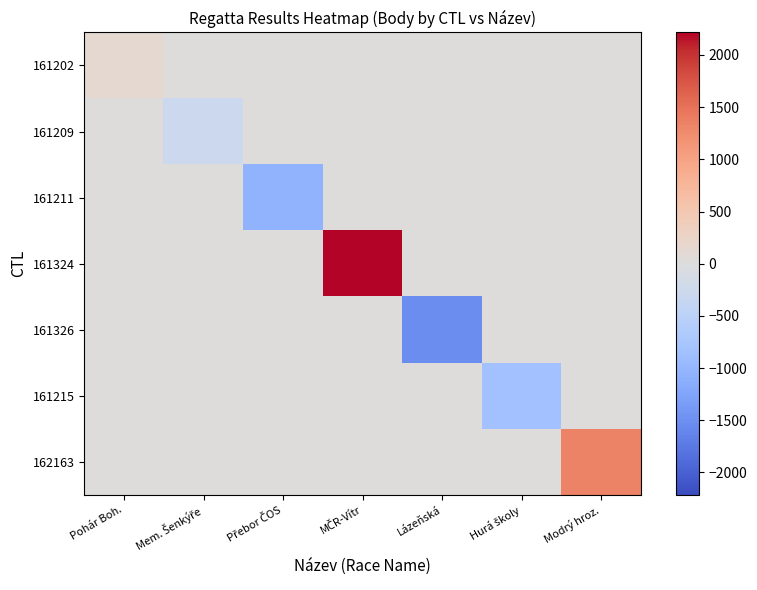

Reading left to right, transcribe all the data shown in this chart.

161202: Pohár Boh.=128.4	Mem. Šenkýře=0.0	Přebor ČOS=0.0	MČR-Vítr=0.0	Lázeňská=0.0	Hurá školy=0.0	Modrý hroz.=0.0
161209: Pohár Boh.=0.0	Mem. Šenkýře=-275.6	Přebor ČOS=0.0	MČR-Vítr=0.0	Lázeňská=0.0	Hurá školy=0.0	Modrý hroz.=0.0
161211: Pohár Boh.=0.0	Mem. Šenkýře=0.0	Přebor ČOS=-1048.6	MČR-Vítr=0.0	Lázeňská=0.0	Hurá školy=0.0	Modrý hroz.=0.0
161324: Pohár Boh.=0.0	Mem. Šenkýře=0.0	Přebor ČOS=0.0	MČR-Vítr=2216.4	Lázeňská=0.0	Hurá školy=0.0	Modrý hroz.=0.0
161326: Pohár Boh.=0.0	Mem. Šenkýře=0.0	Přebor ČOS=0.0	MČR-Vítr=0.0	Lázeňská=-1535.6	Hurá školy=0.0	Modrý hroz.=0.0
161215: Pohár Boh.=0.0	Mem. Šenkýře=0.0	Přebor ČOS=0.0	MČR-Vítr=0.0	Lázeňská=0.0	Hurá školy=-825.6	Modrý hroz.=0.0
162163: Pohár Boh.=0.0	Mem. Šenkýře=0.0	Přebor ČOS=0.0	MČR-Vítr=0.0	Lázeňská=0.0	Hurá školy=0.0	Modrý hroz.=1340.4